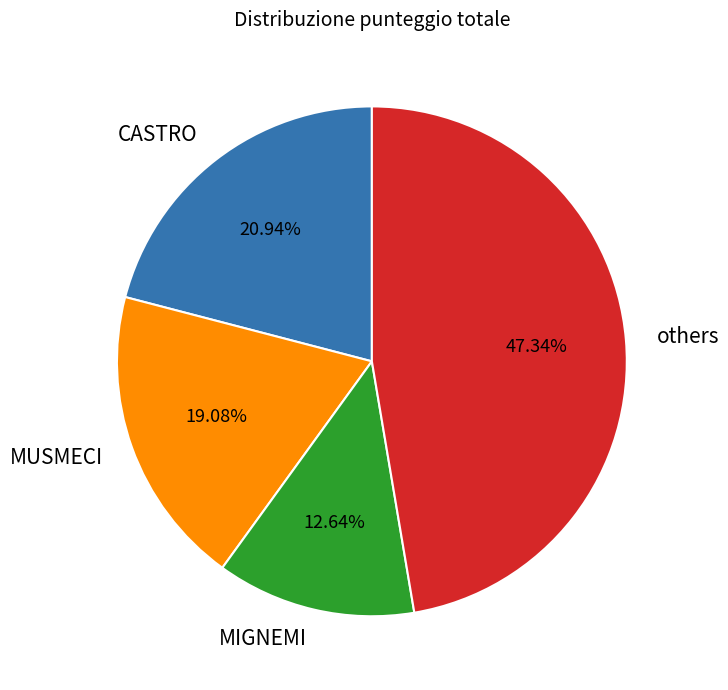

Between MIGNEMI and CASTRO, which is larger?

CASTRO